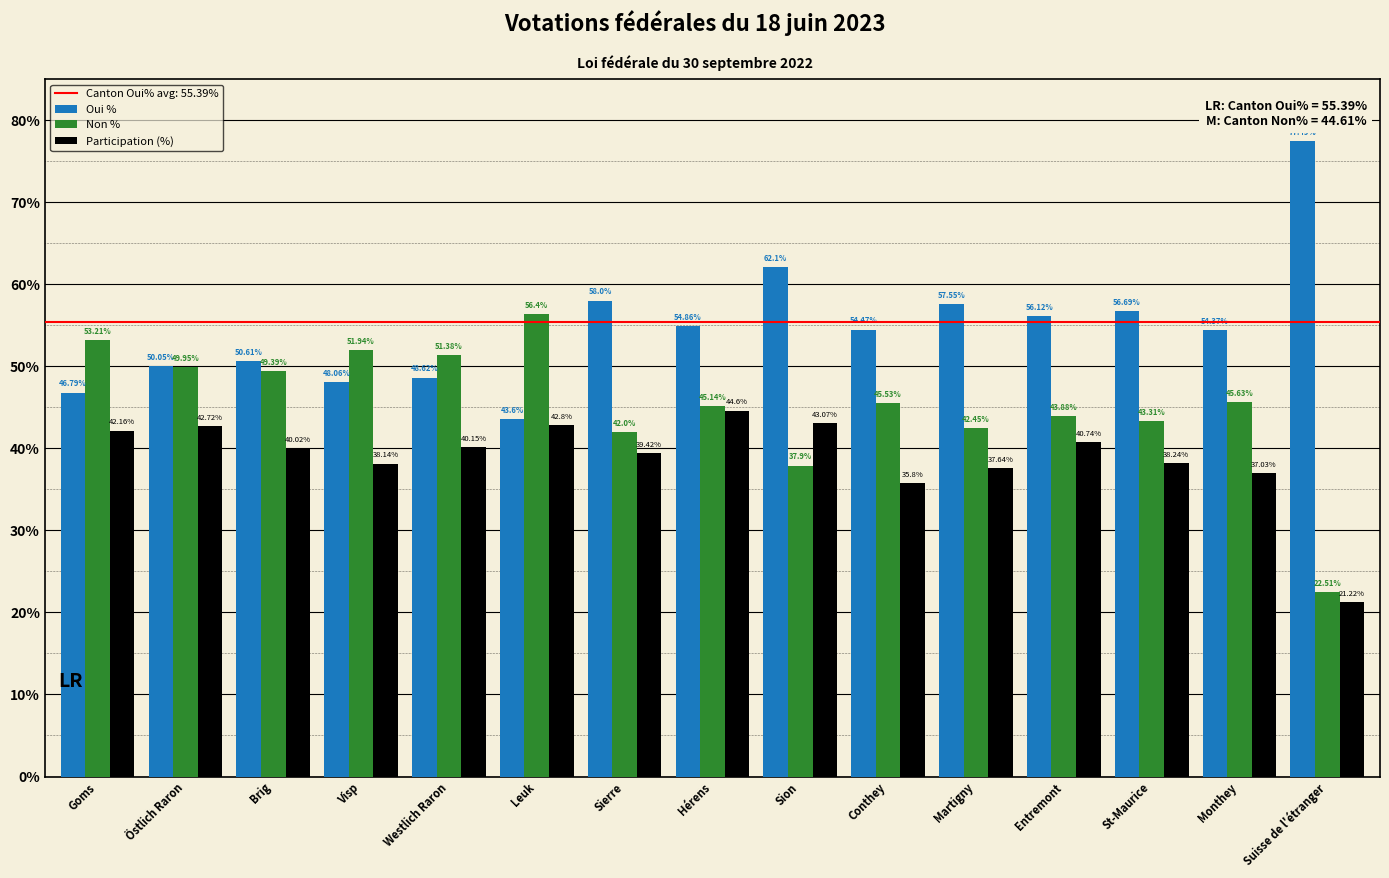

How many distinct data groups are displayed?

3